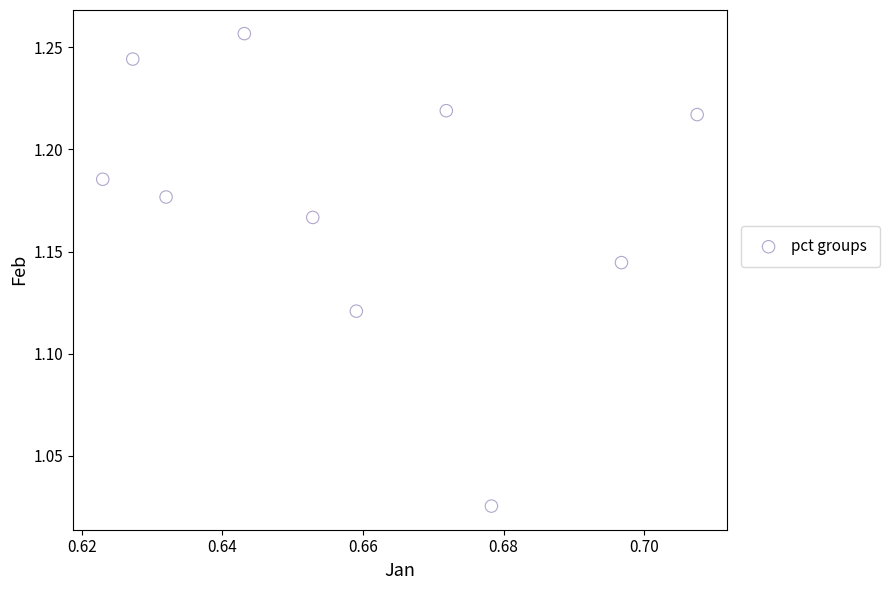

What is the average X value?

0.7